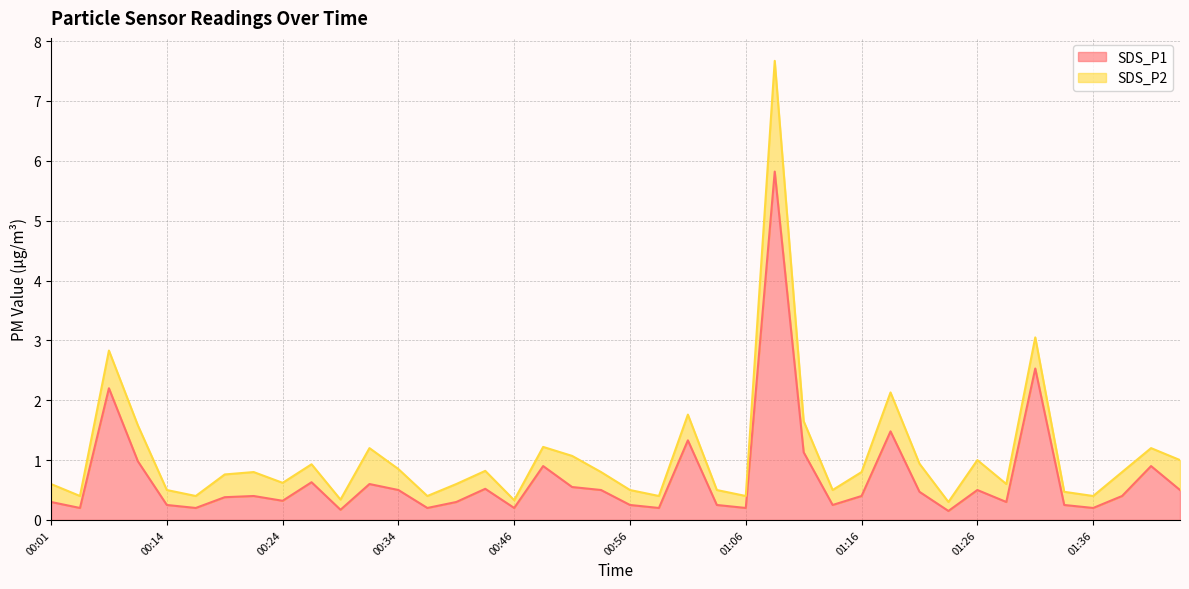

At which category does the data reach its first local peak?

00:06